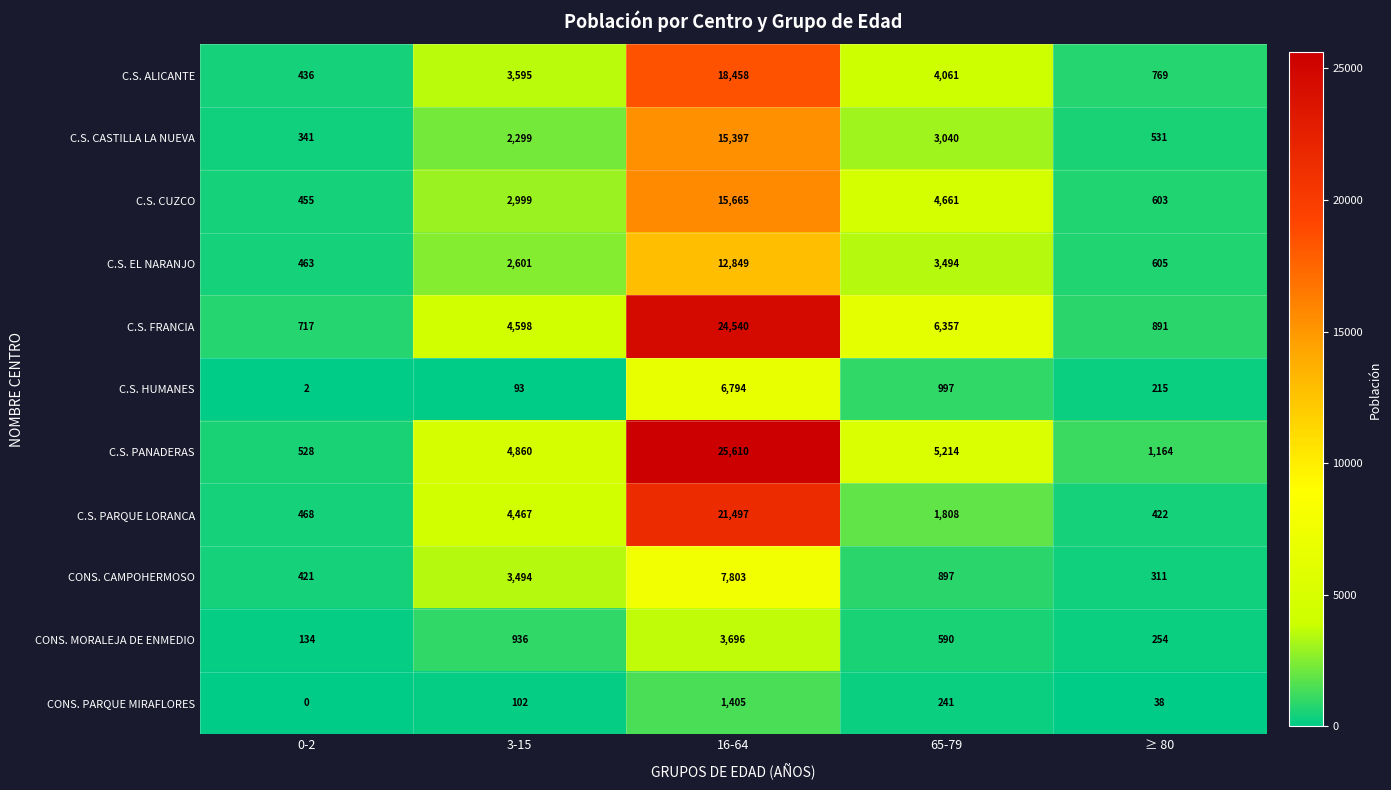

What is the lowest value of the C.S. CUZCO series?

455